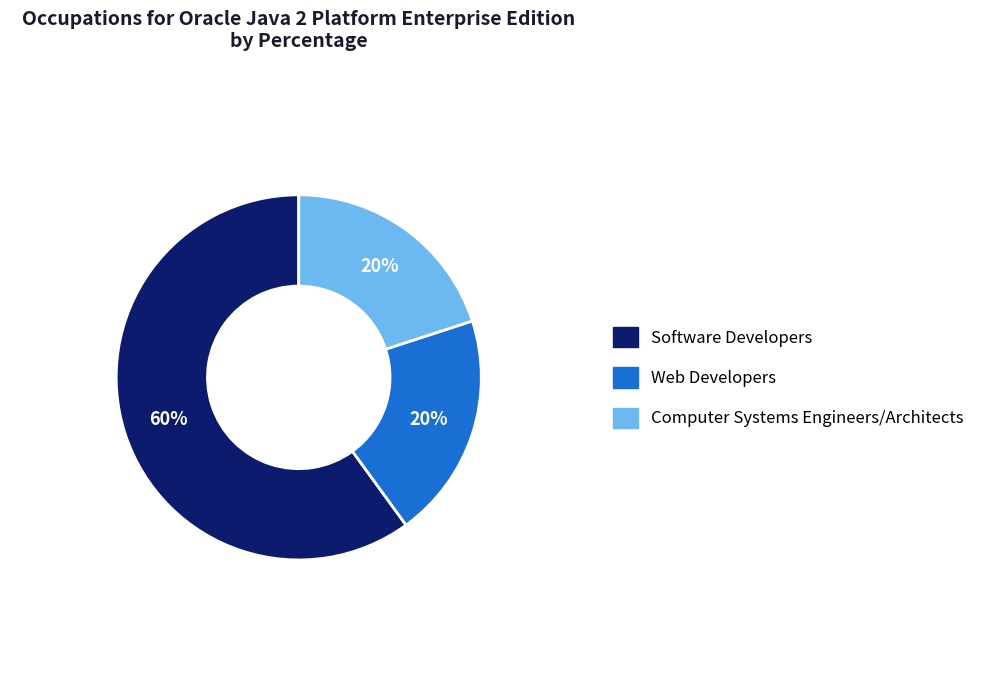

Which slice is the largest?

Software Developers